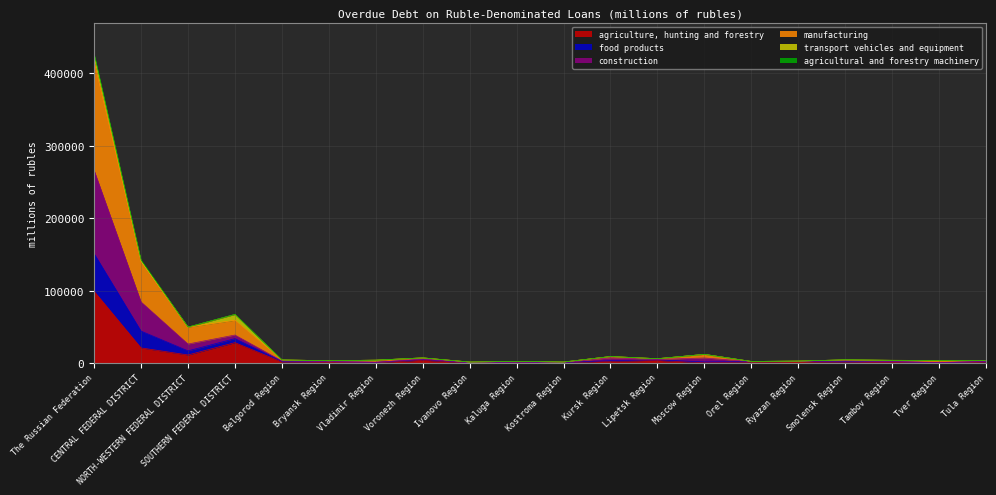

What is the label of the 15th point from the left?

Orel Region